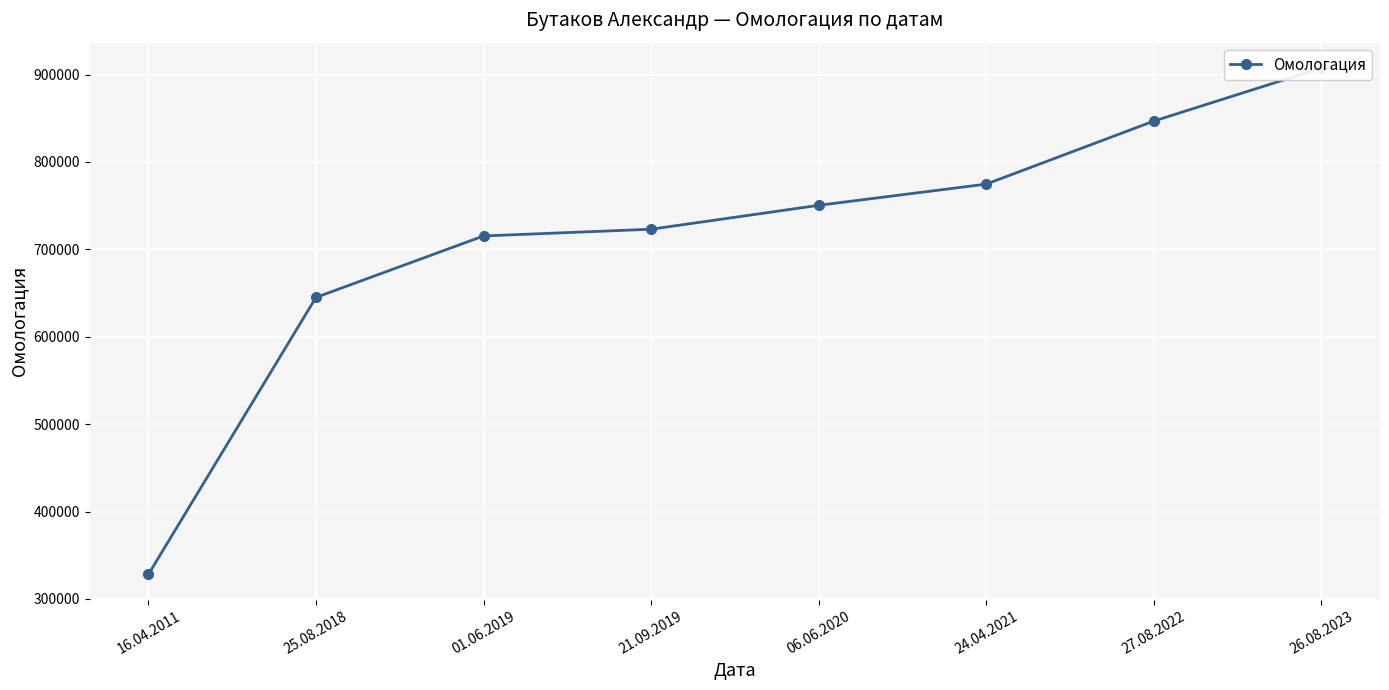

What is the minimum value shown in the chart?

328049